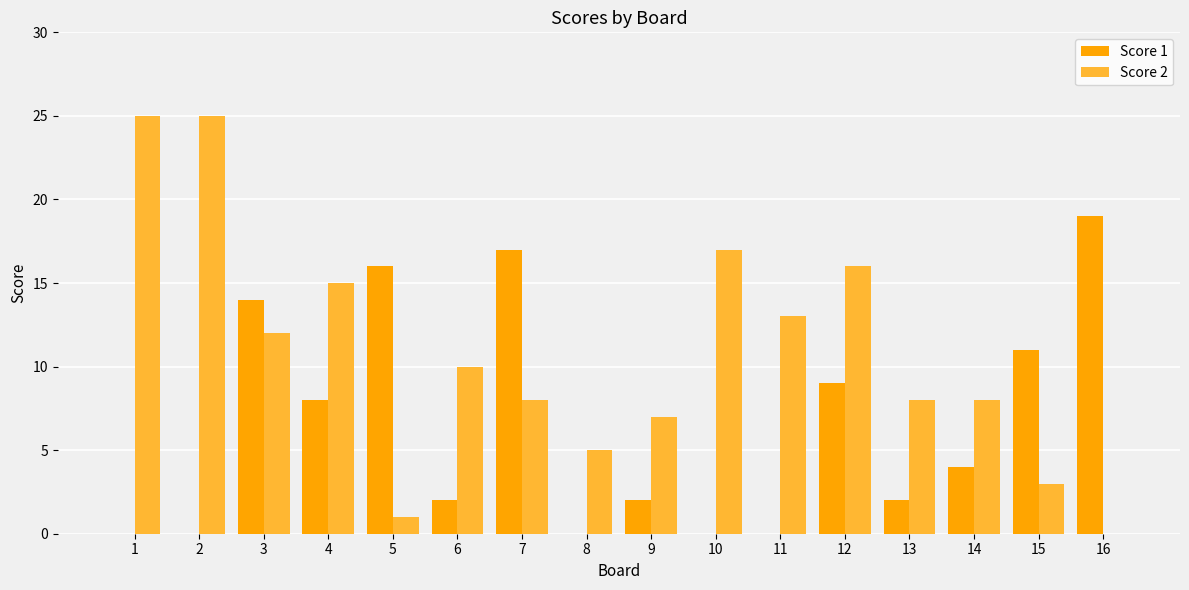

Read the Score 1 value at 3, to the nearest 5.

15